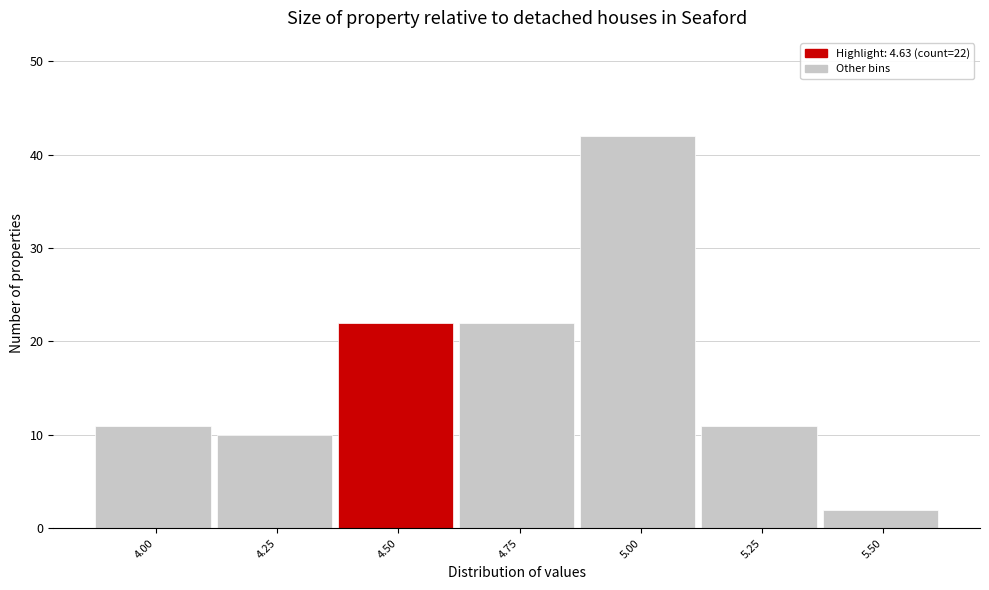

Reading right to left, what are all the values shown in this chart?

5.50=2	5.25=11	5.00=42	4.75=22	4.50=22	4.25=10	4.00=11